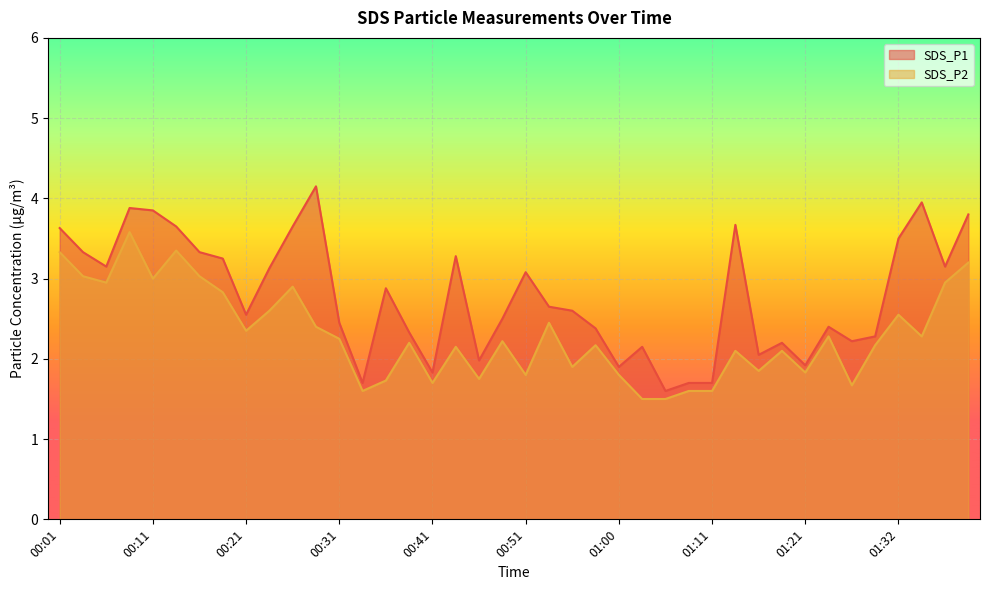

Rank the series by their maximum value, from highest to lowest.

SDS_P1, SDS_P2